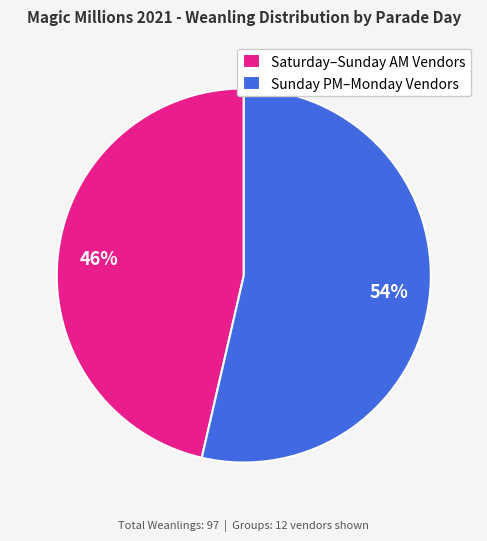

Combined, do Sunday PM–Monday Vendors and Saturday–Sunday AM Vendors account for over 50%?

Yes